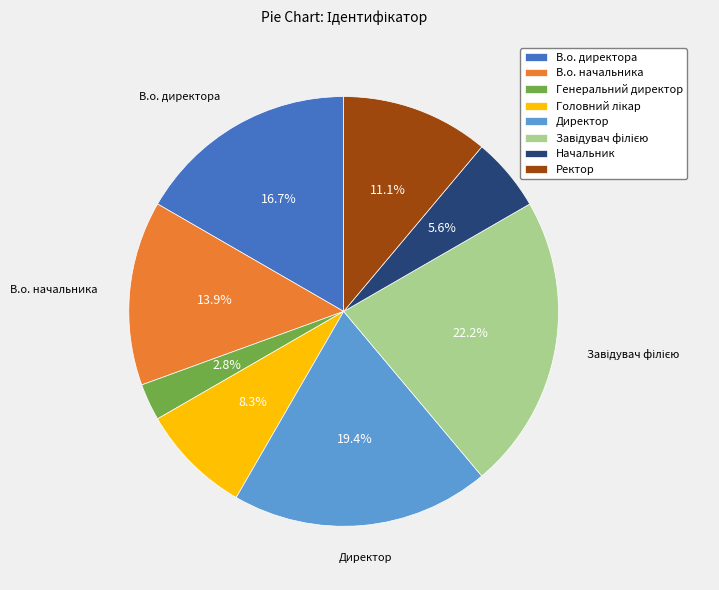

Is the sum of В.о. начальника and В.о. директора greater than half?

No